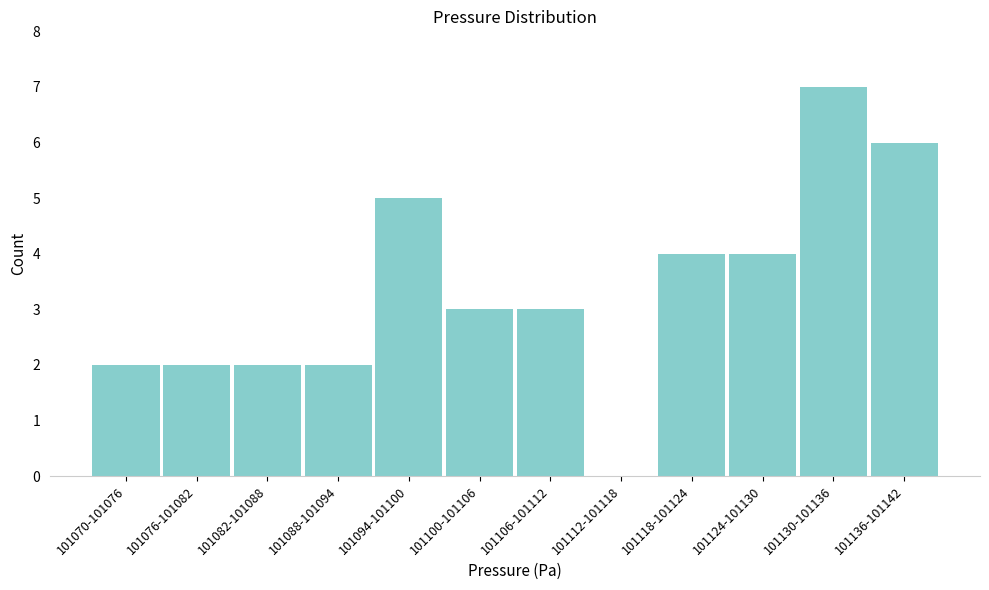

Reading left to right, what are all the values shown in this chart?

101070-101076=2	101076-101082=2	101082-101088=2	101088-101094=2	101094-101100=5	101100-101106=3	101106-101112=3	101112-101118=0	101118-101124=4	101124-101130=4	101130-101136=7	101136-101142=6